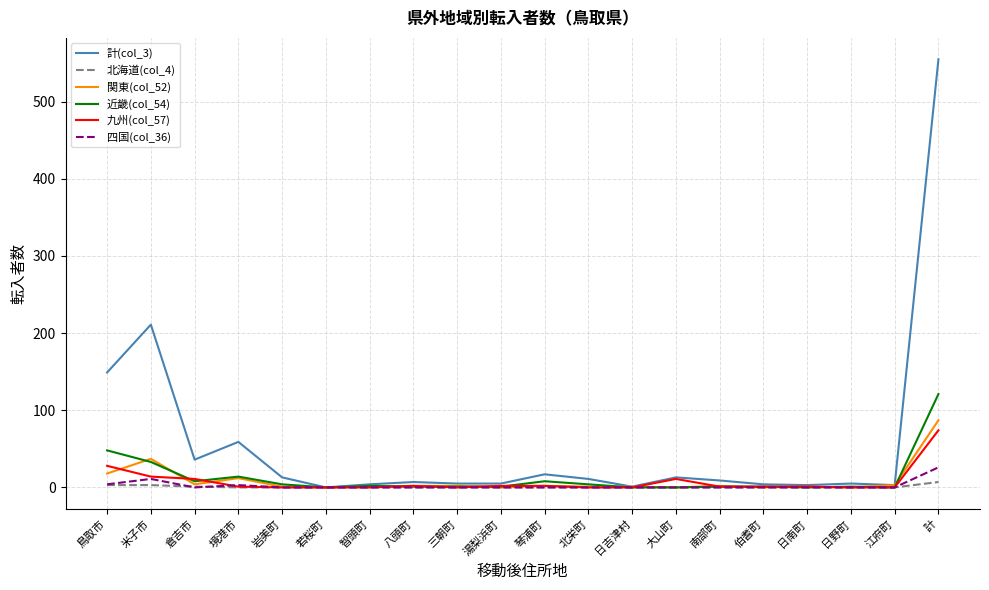

What is the maximum value shown in the chart?

555